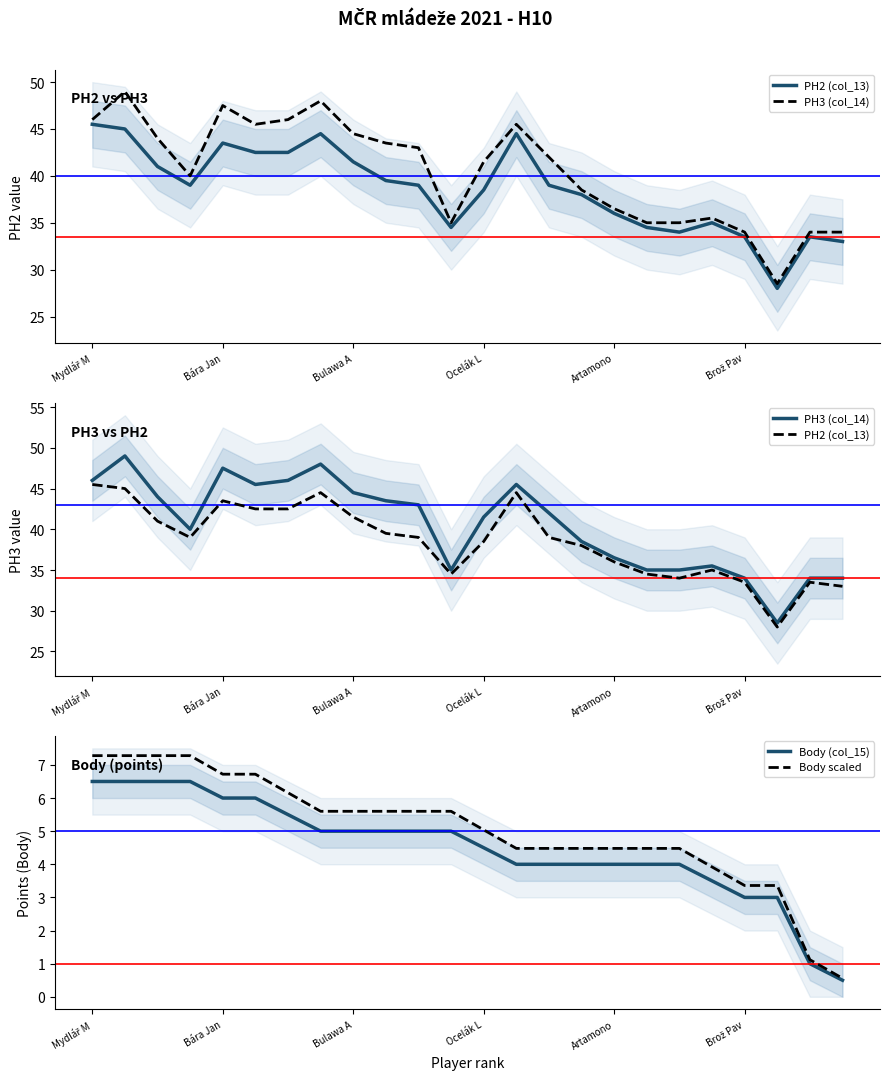

At which label does PH2 (col_13) reach its peak?

Mydlář M